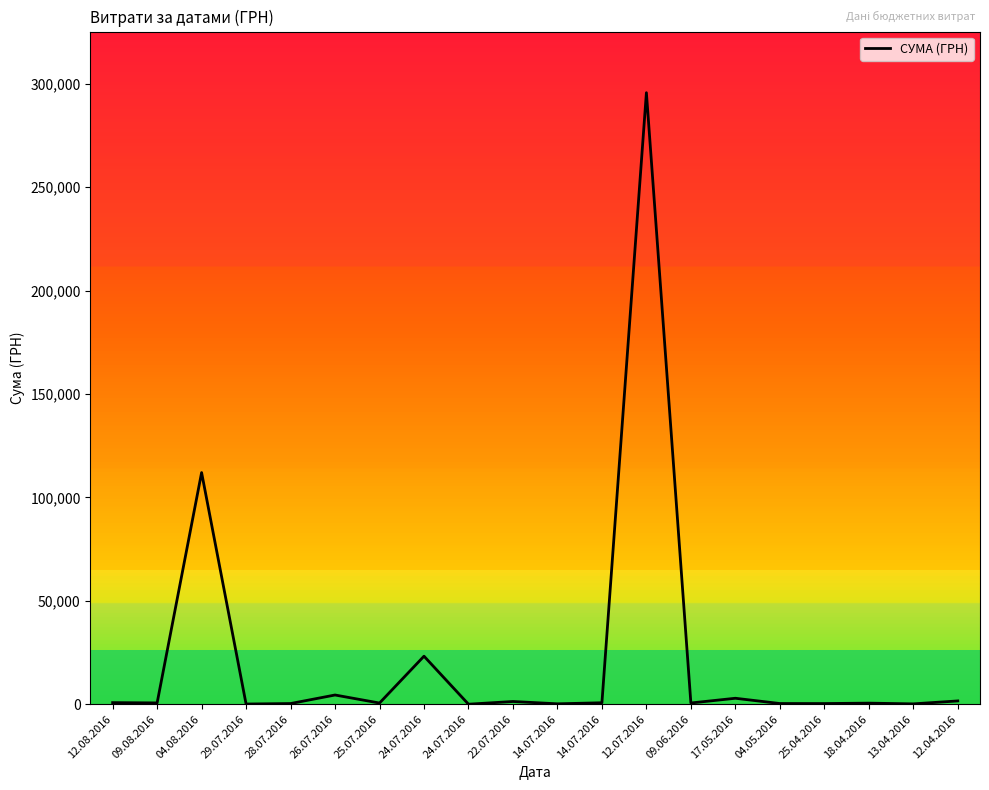

What is the label of the 16th point from the right?

28.07.2016